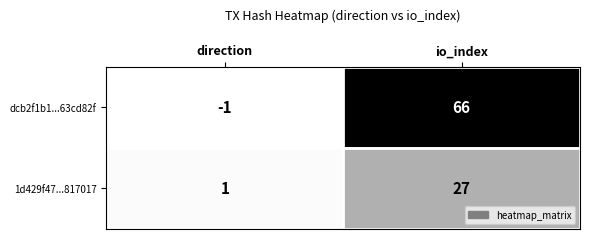

Which series has the largest range (max minus min)?

dcb2f1b1...63cd82f